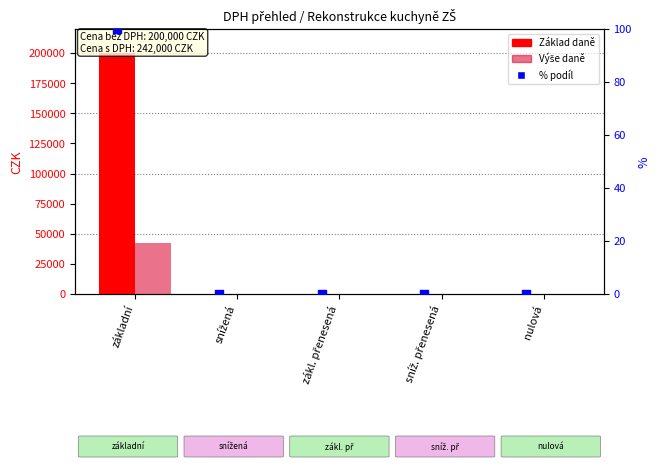

Which series reaches the maximum Y coordinate?

Základ daně